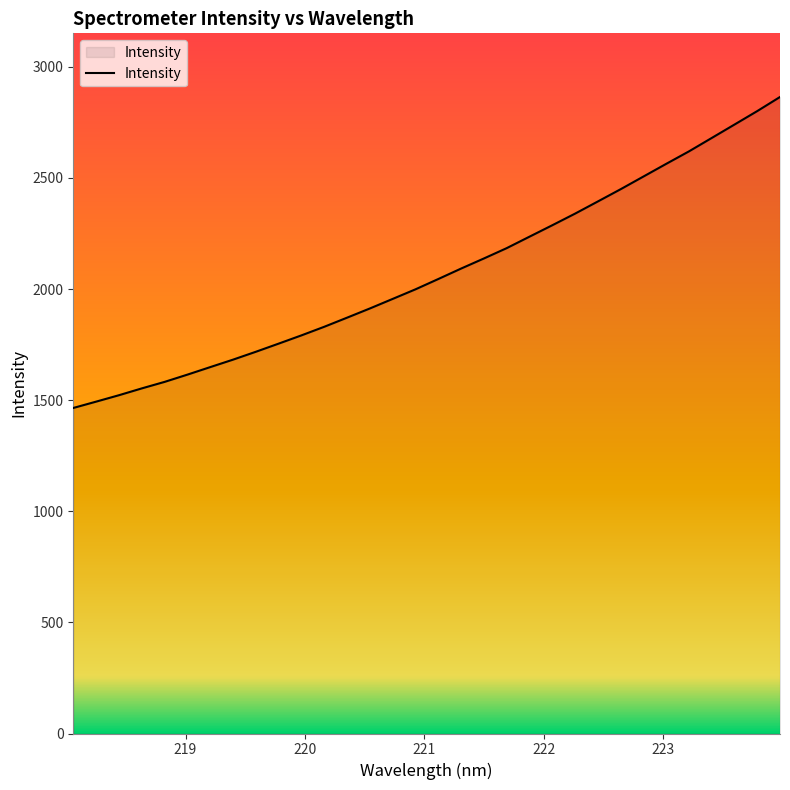

How many values exceed 2045?

16